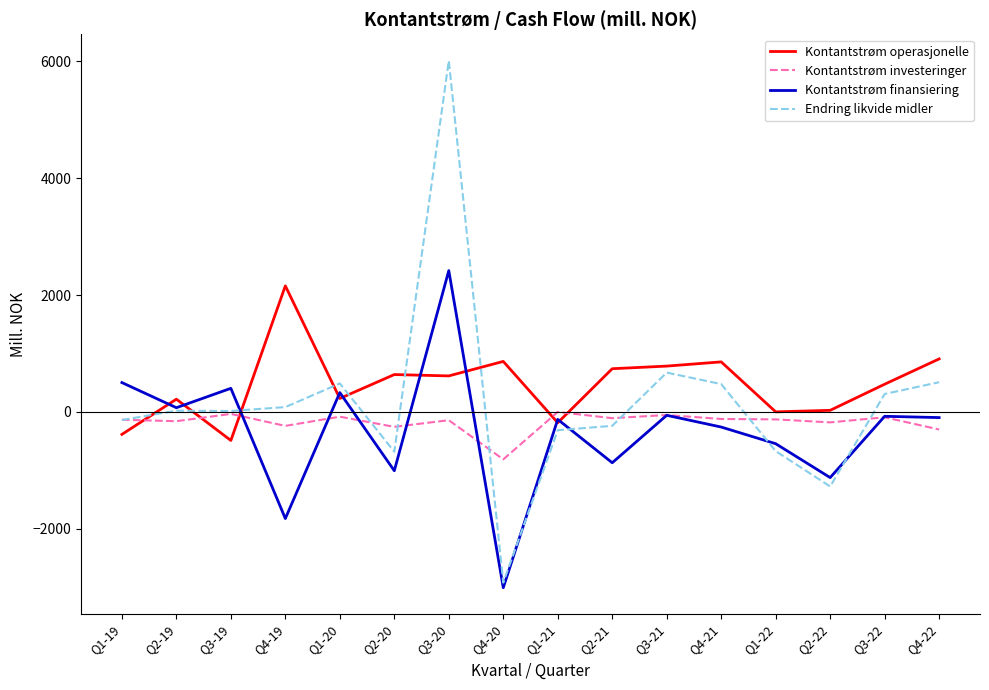

Where do Endring likvide midler and Kontantstrøm operasjonelle first cross each other?

Q1-19 and Q2-19